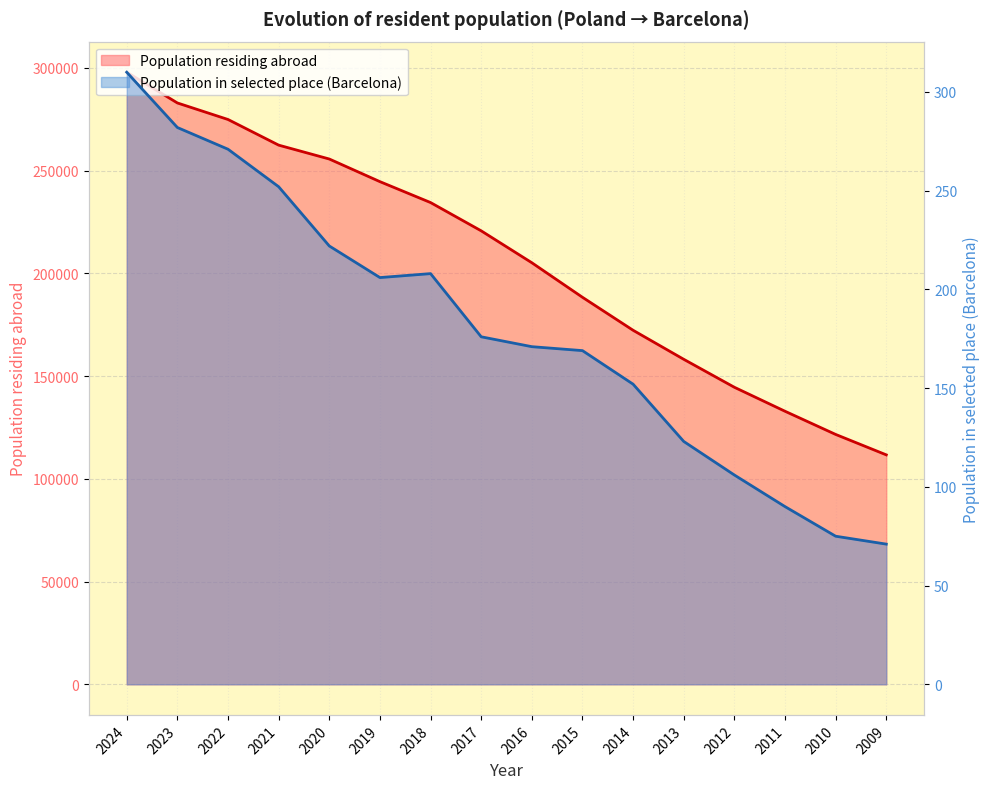

What is the lowest value of the Population residing abroad series?

111649